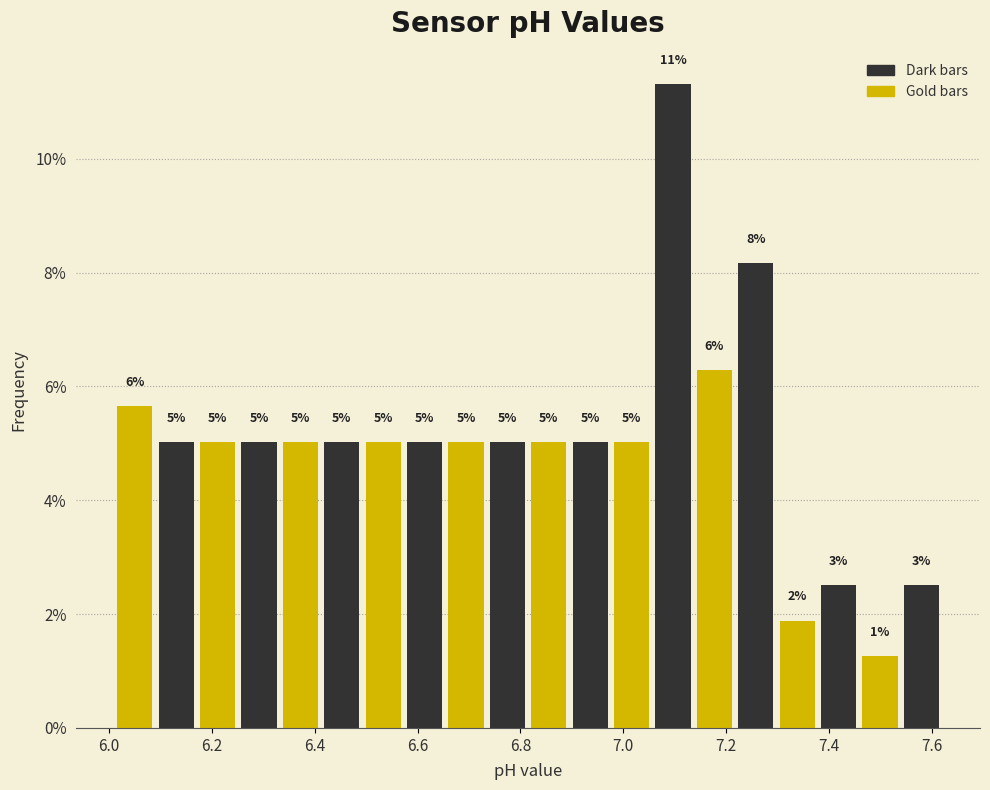

Over which range of the x-axis is the bar tallest?

7.06 to 7.14